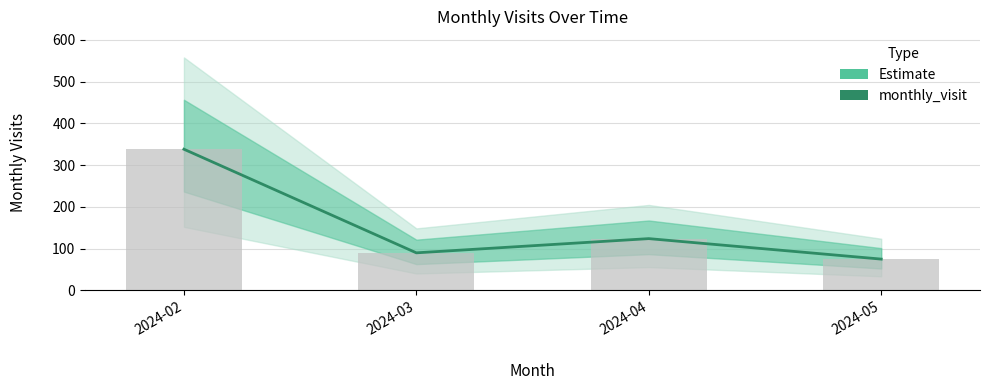

Are the bars horizontal?

No